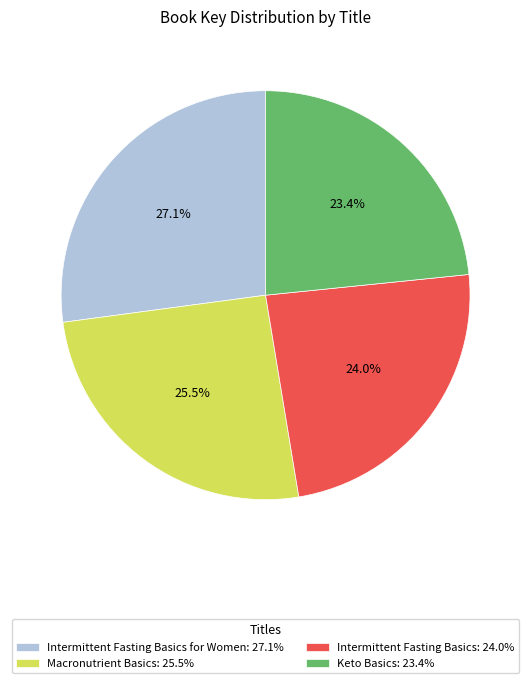

What percentage do Macronutrient Basics: 25.5% and Intermittent Fasting Basics for Women: 27.1% together represent?

52.6%